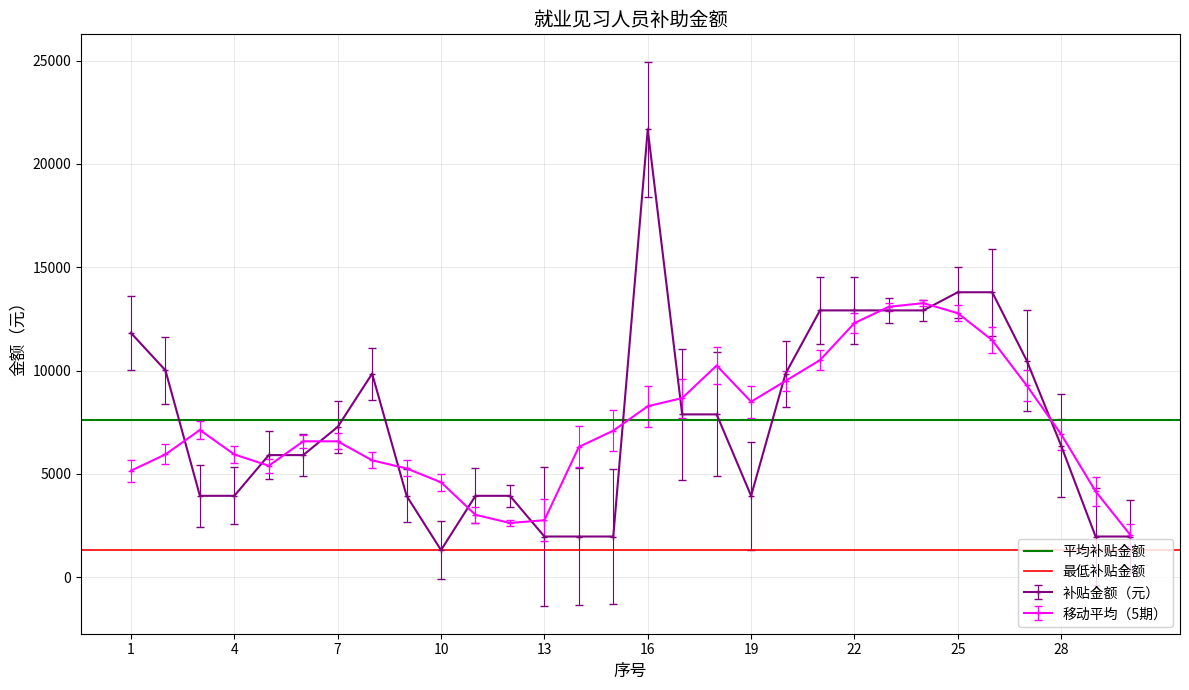

What is the minimum value for 移动平均（5期）?

2061.0